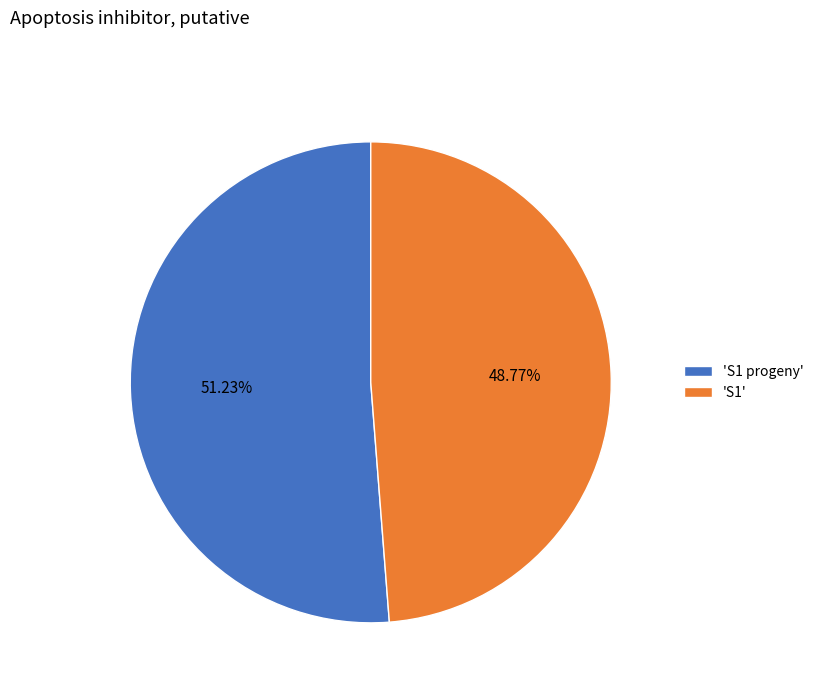

To the nearest percent, what is the average slice percentage?

50%